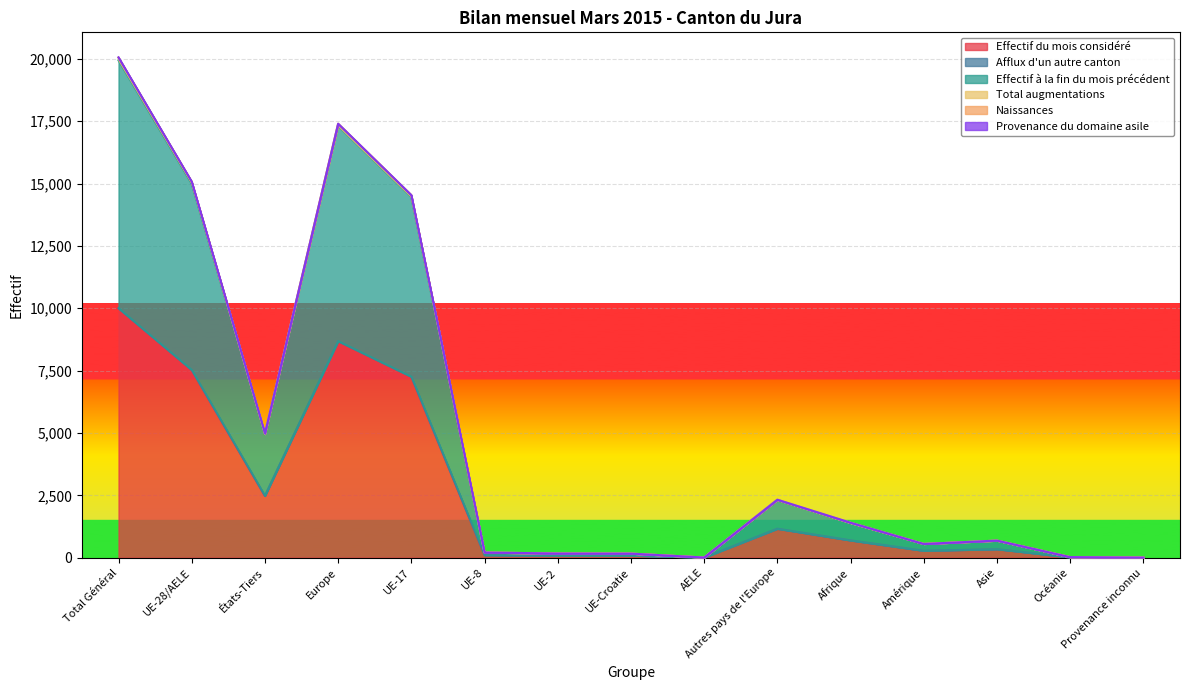

What is the total value across all series at Europe?

69462